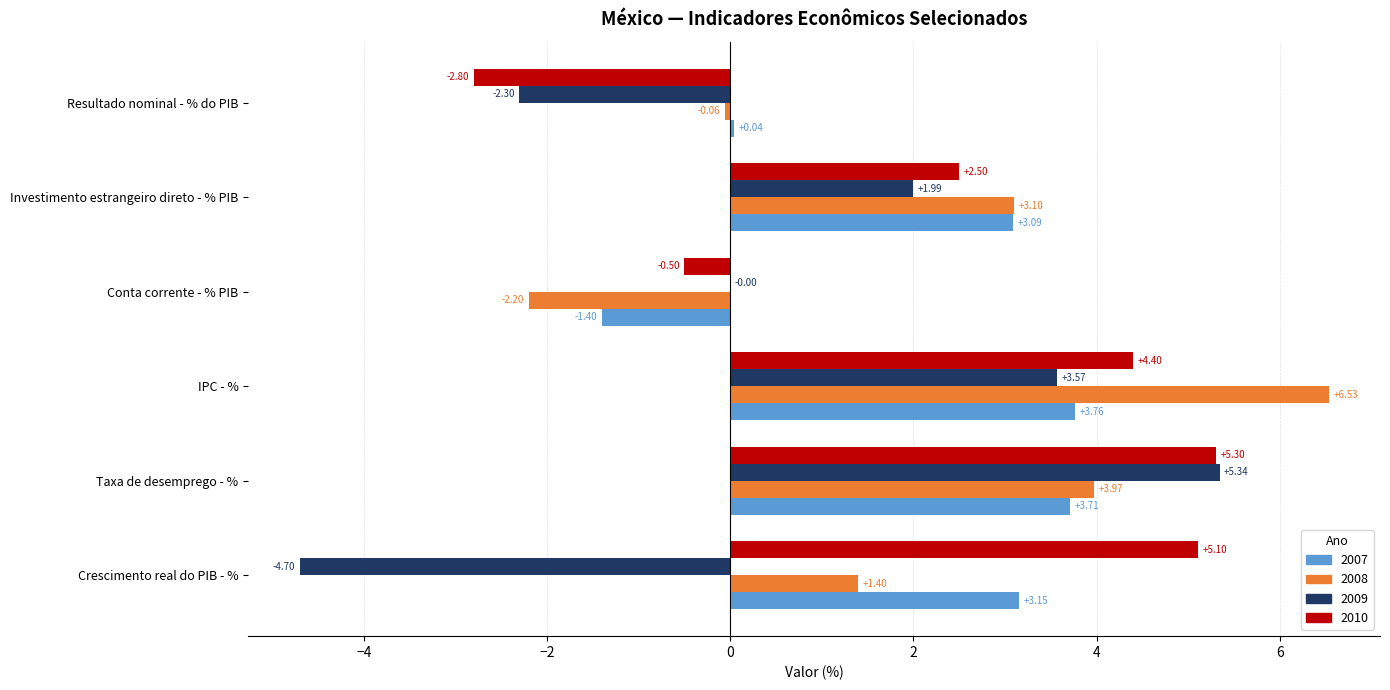

At which category is the sum across all series the highest?

Taxa de desemprego - %